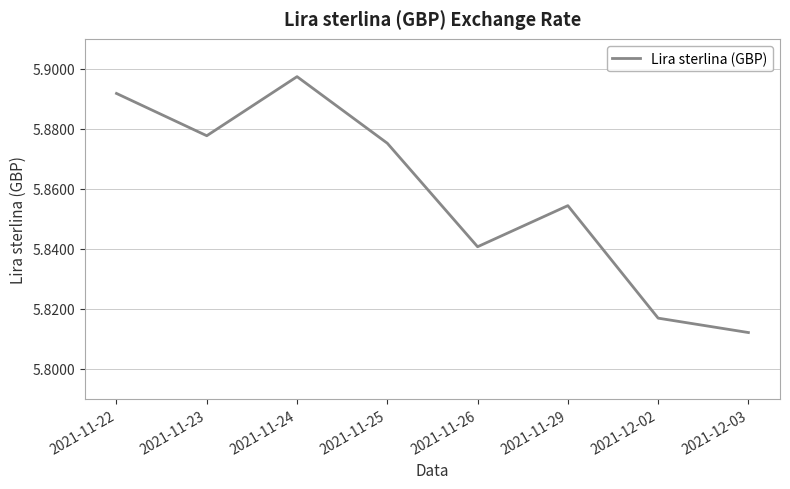

Rank the categories by value from lowest to highest.

2021-12-03, 2021-12-02, 2021-11-26, 2021-11-29, 2021-11-25, 2021-11-23, 2021-11-22, 2021-11-24